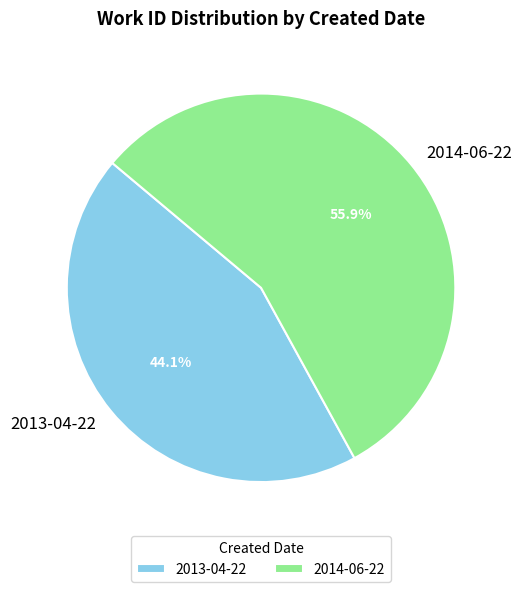

Which has a higher value, 2013-04-22 or 2014-06-22?

2014-06-22